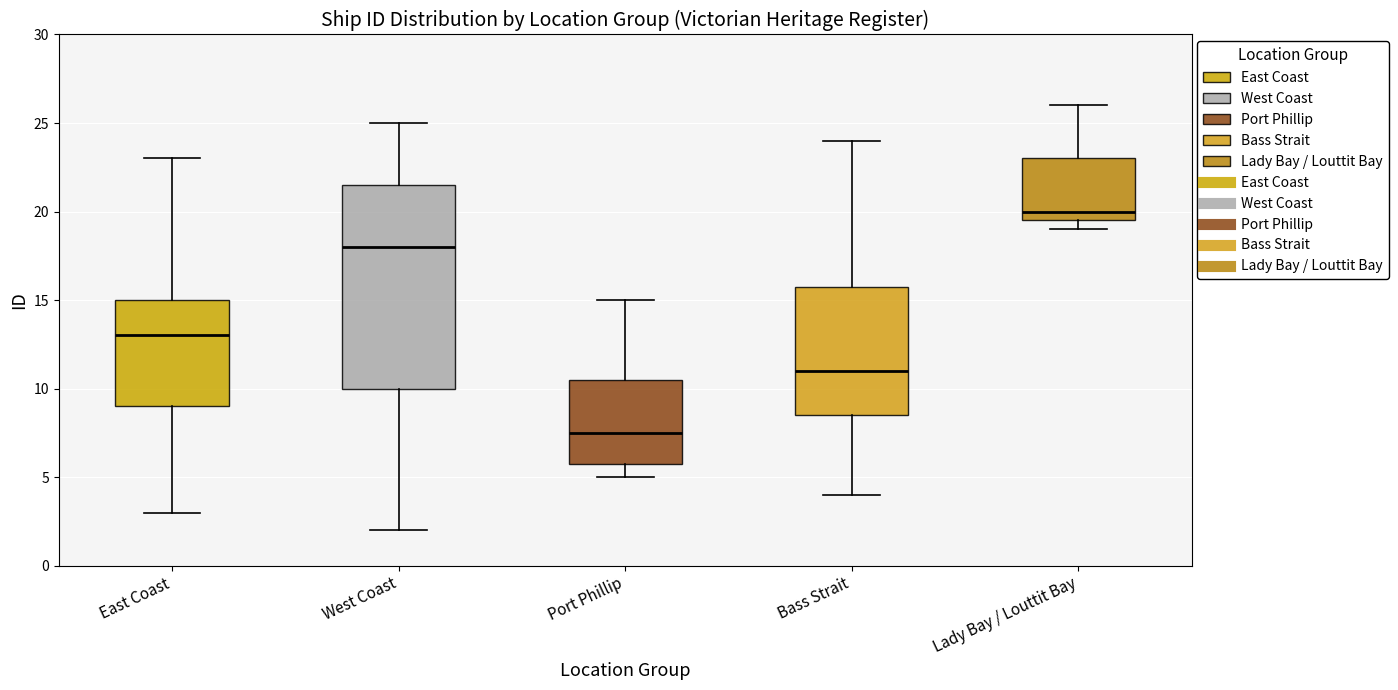

Where does the upper whisker of the box for West Coast end on the y-axis? The values are not printed on the chart, so give them approximately, as read against the axis.

25.0